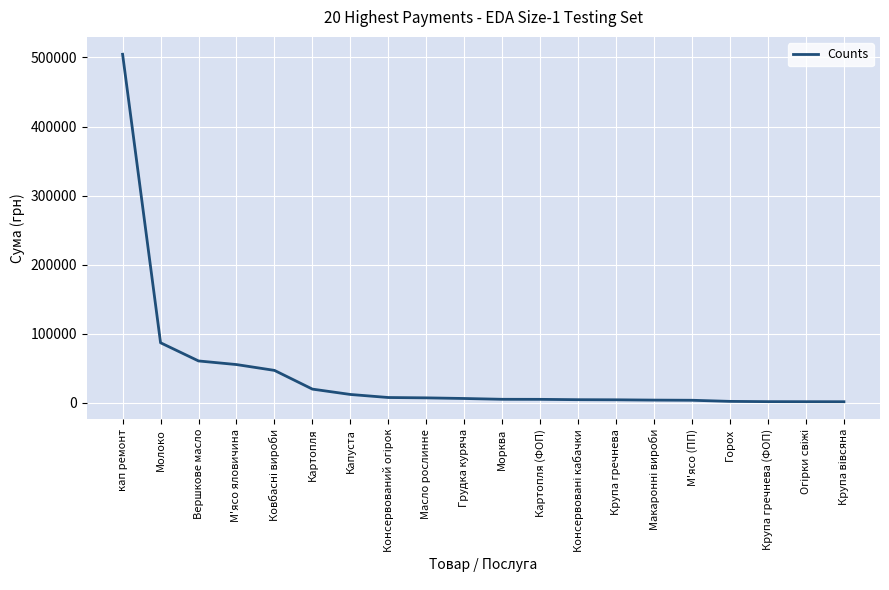

Where is the data nearest to the value 253075?

Молоко